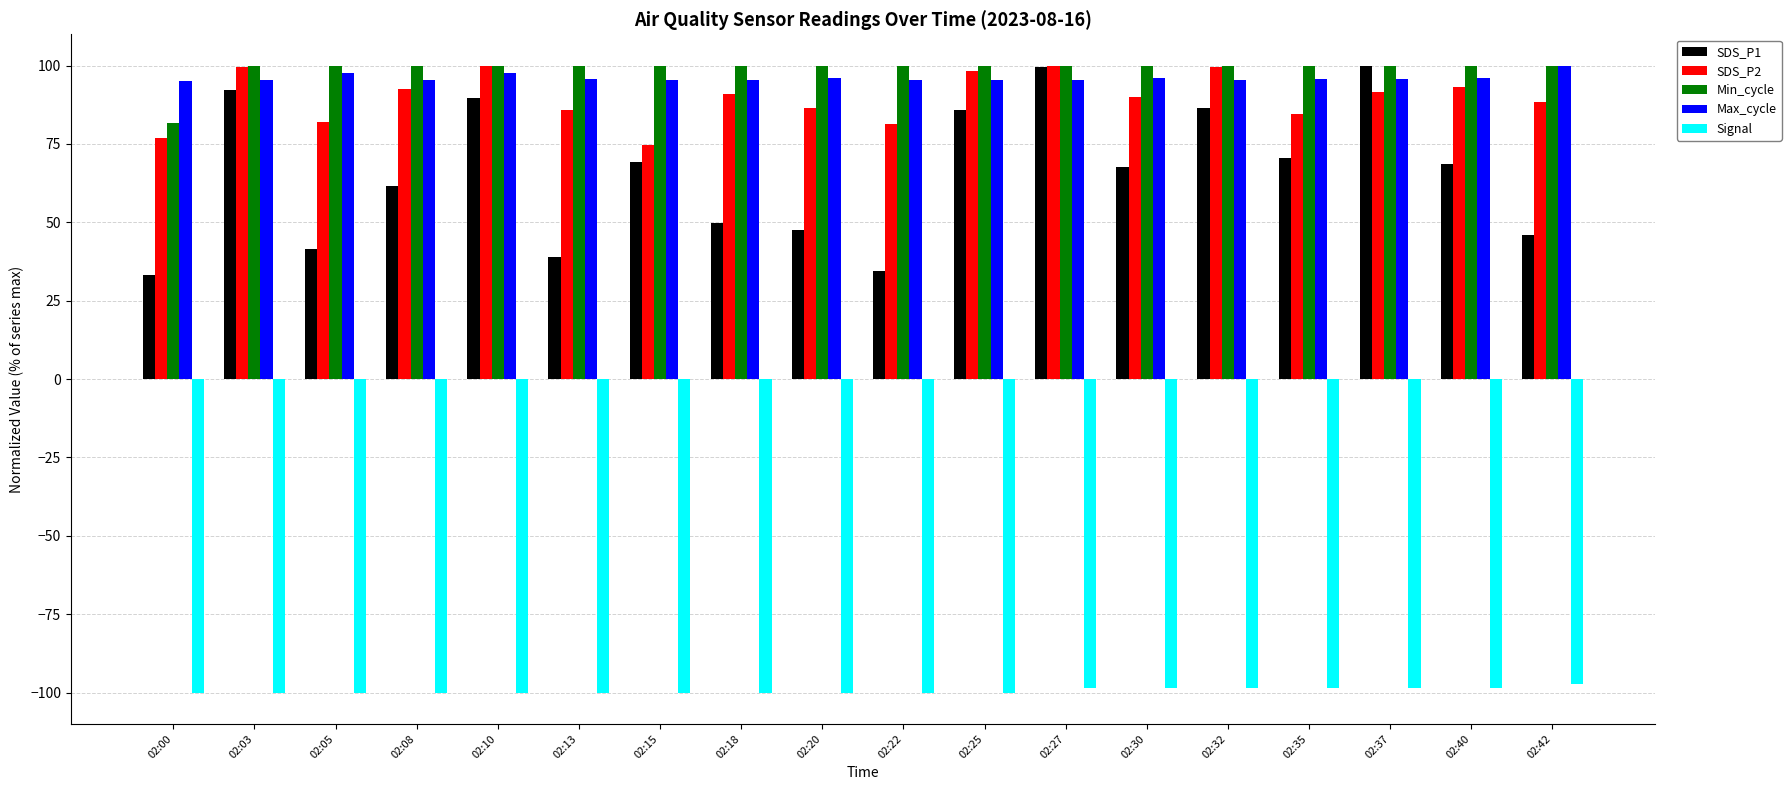

What is the highest value of the Min_cycle series?

100.0